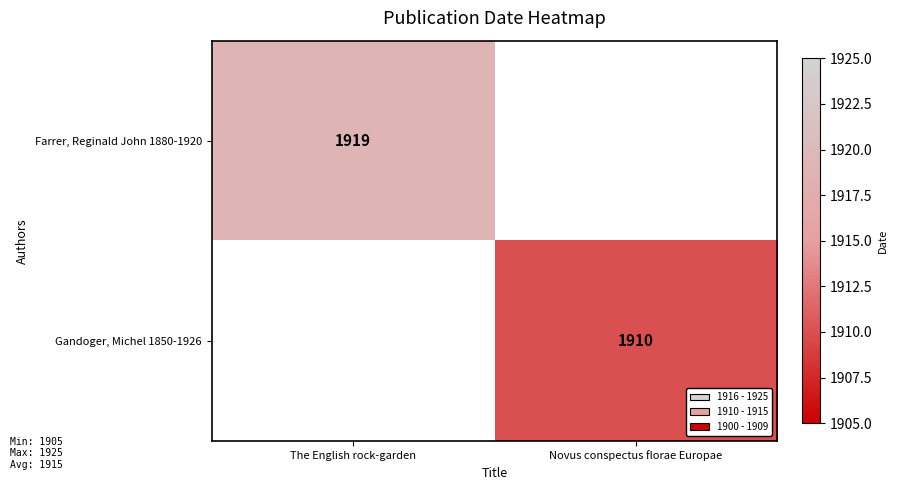

The Gandoger, Michel 1850-1926 series shows 1910 at Novus conspectus florae Europae. True or false?

True